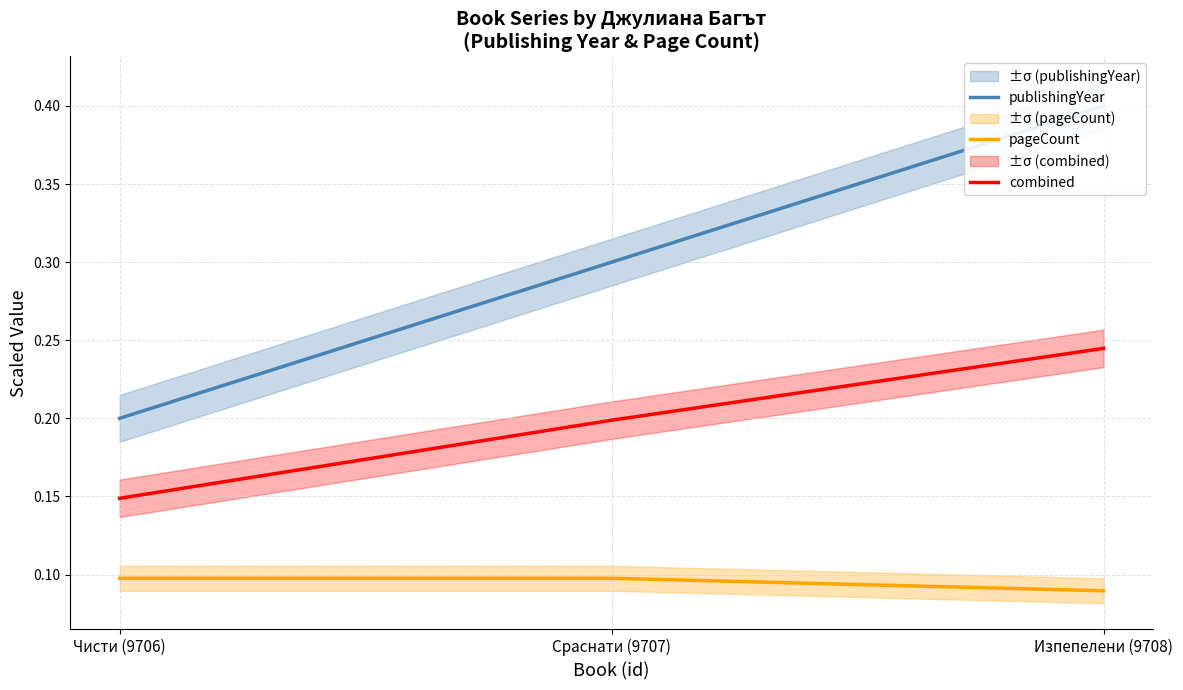

At which category is the sum across all series the highest?

Изпепелени (9708)